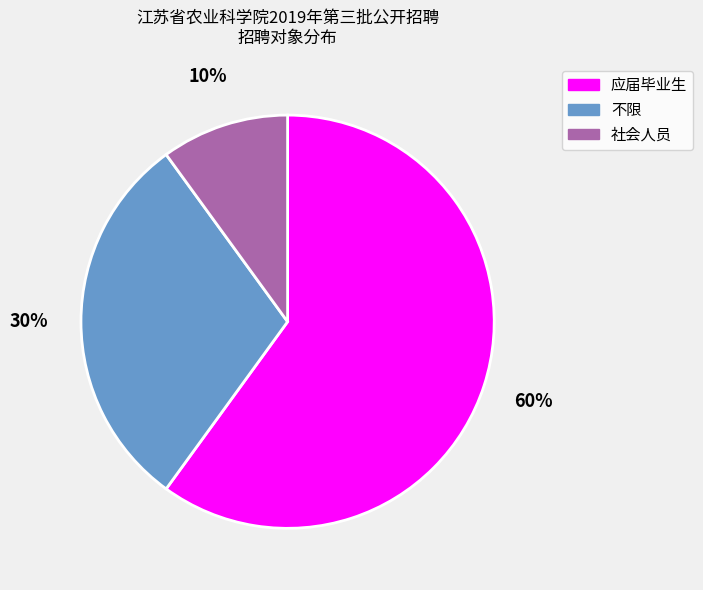

Rank the categories by value from highest to lowest.

应届毕业生, 不限, 社会人员